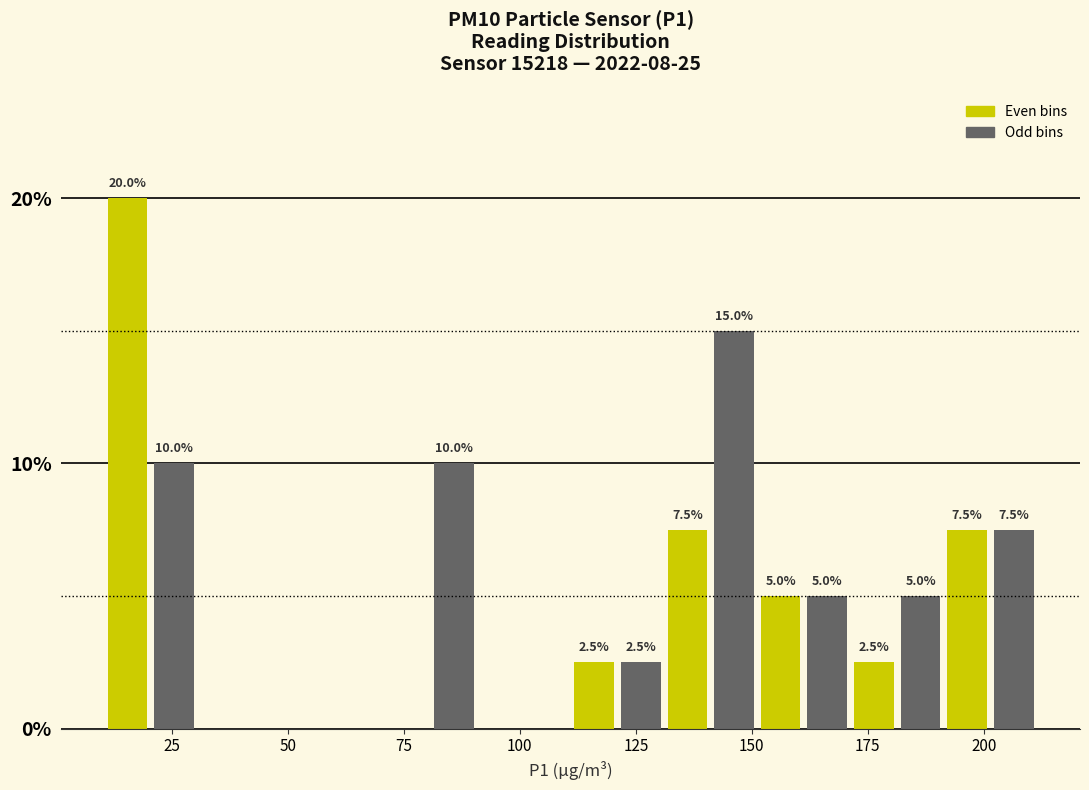

Around what value on the x-axis is the tallest bar? Give the approximate position of its centre, as read against the axis.

15